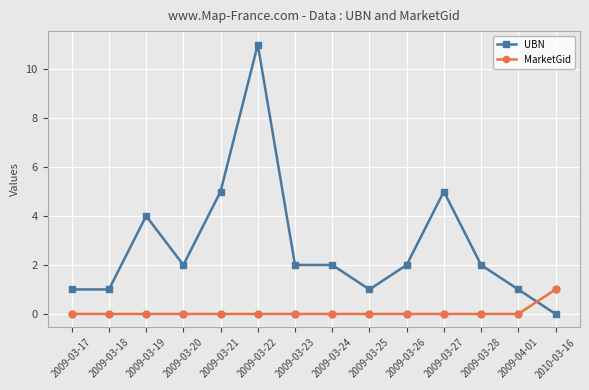

At which category is the sum across all series the highest?

2009-03-22